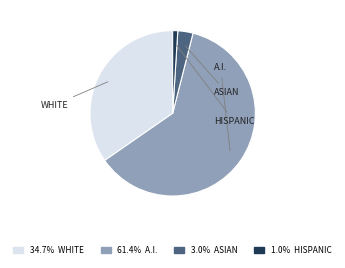

Is there a majority slice in this chart?

Yes